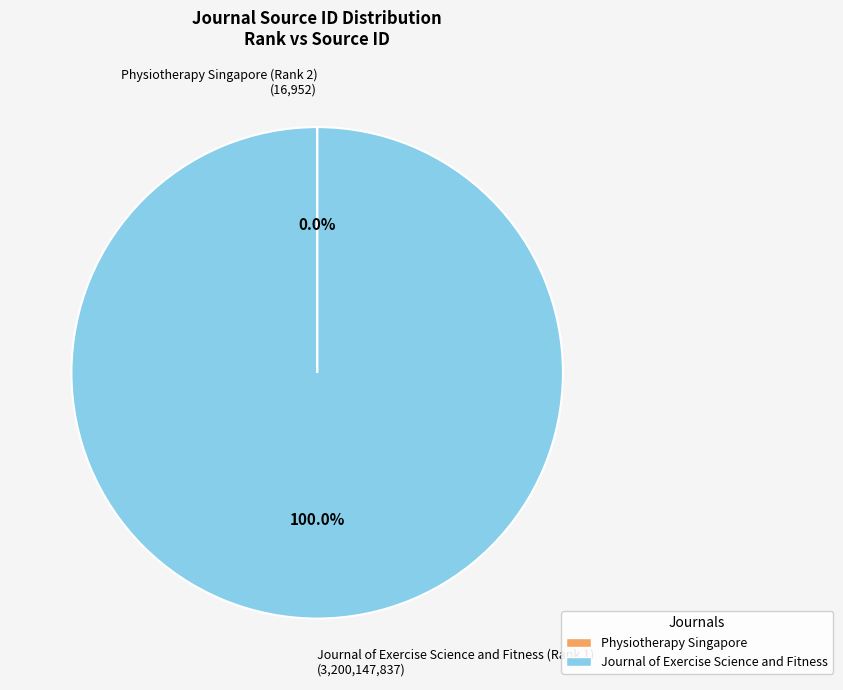

Is there a majority slice in this chart?

Yes